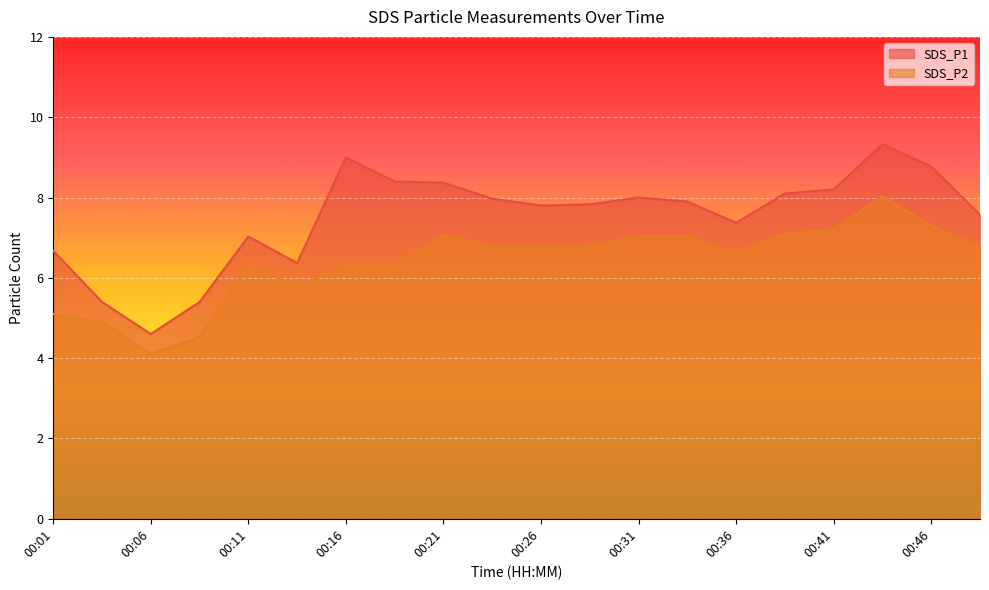

How many lines are shown in the chart?

2